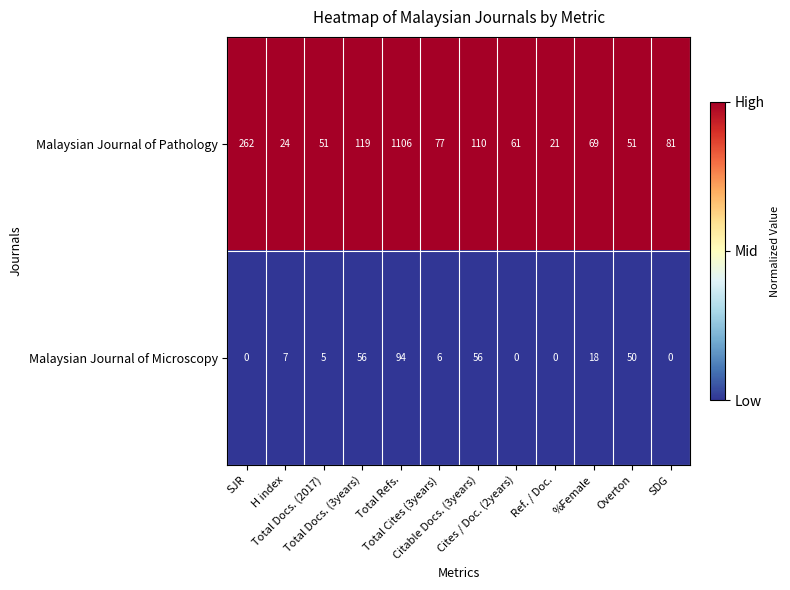

At which category is the sum across all series the highest?

Total Refs.